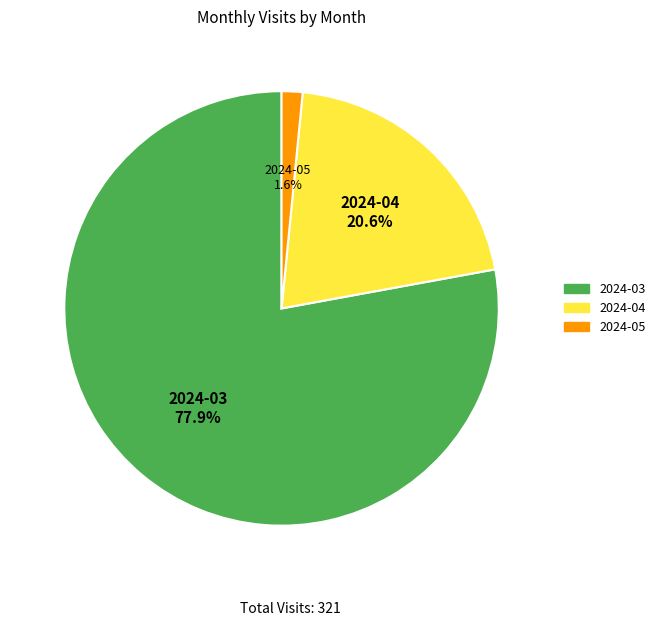

Which has a higher value, 2024-05 or 2024-03?

2024-03